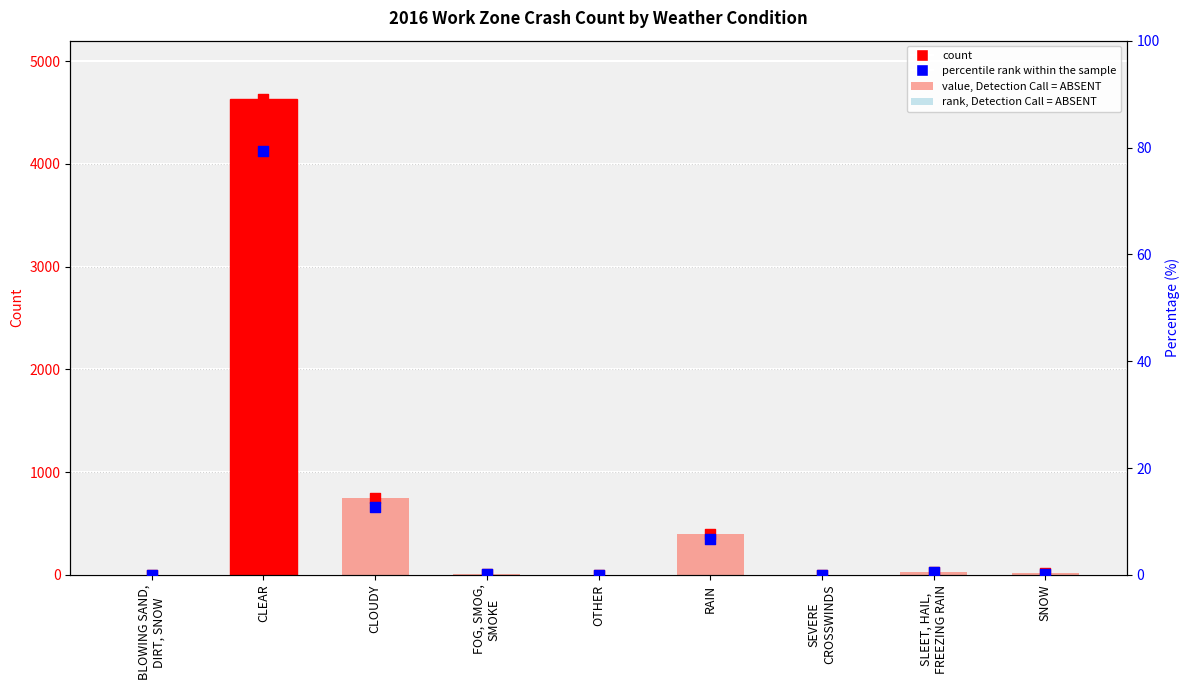

Which series has the largest Y range (max minus min)?

value, Detection Call = ABSENT